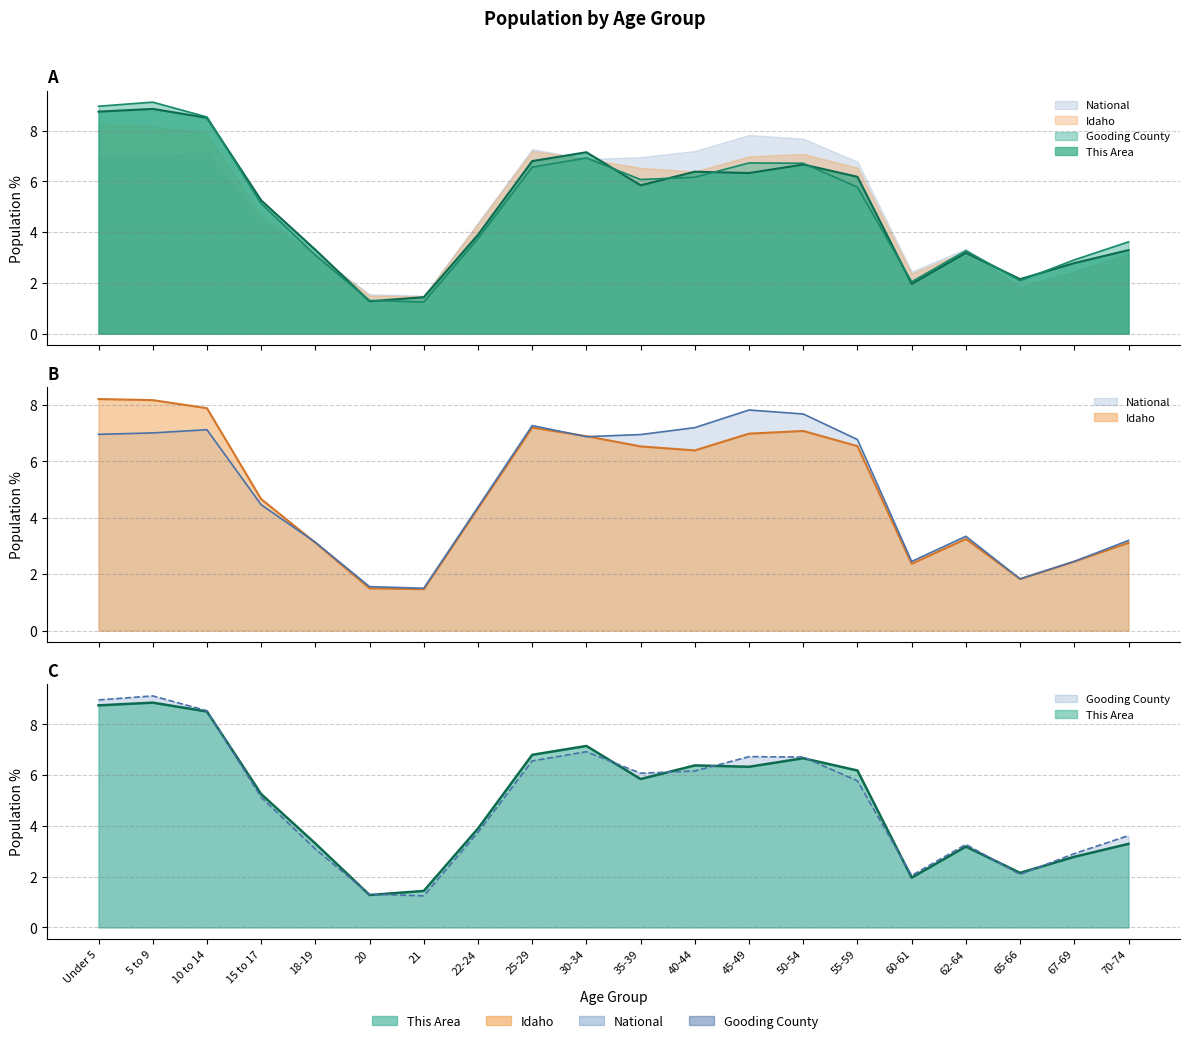

Reading left to right, transcribe all the data shown in this chart.

This Area: 8.7	8.9	8.5	5.3	3.3	1.3	1.4	3.9	6.8	7.1	5.8	6.4	6.3	6.7	6.2	2.0	3.2	2.1	2.8	3.3
Gooding County: 9.0	9.1	8.5	5.1	3.1	1.3	1.2	3.7	6.6	6.9	6.1	6.2	6.7	6.7	5.8	2.0	3.3	2.1	2.9	3.6
Idaho: 8.2	8.2	7.9	4.7	3.1	1.5	1.5	4.3	7.2	6.9	6.5	6.4	7.0	7.1	6.5	2.4	3.3	1.8	2.4	3.1
National: 7.0	7.0	7.1	4.5	3.1	1.6	1.5	4.4	7.3	6.9	7.0	7.2	7.8	7.7	6.8	2.5	3.3	1.8	2.5	3.2